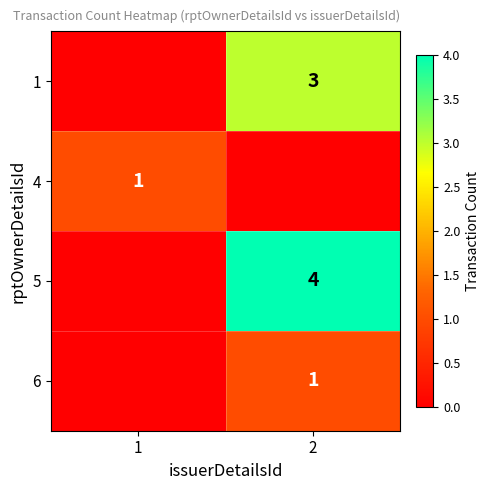

The value of 4 at 1 is 0. True or false?

False